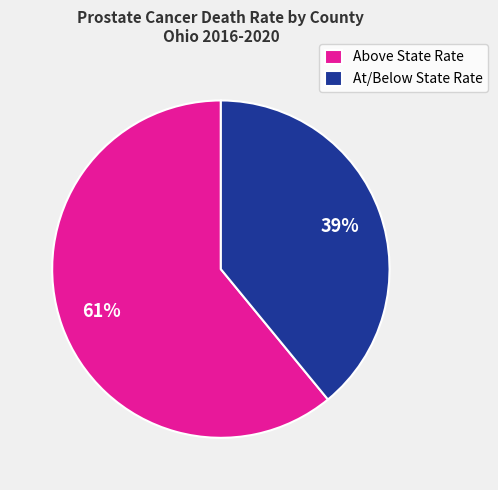

To the nearest percent, what portion does At/Below State Rate represent?

39%